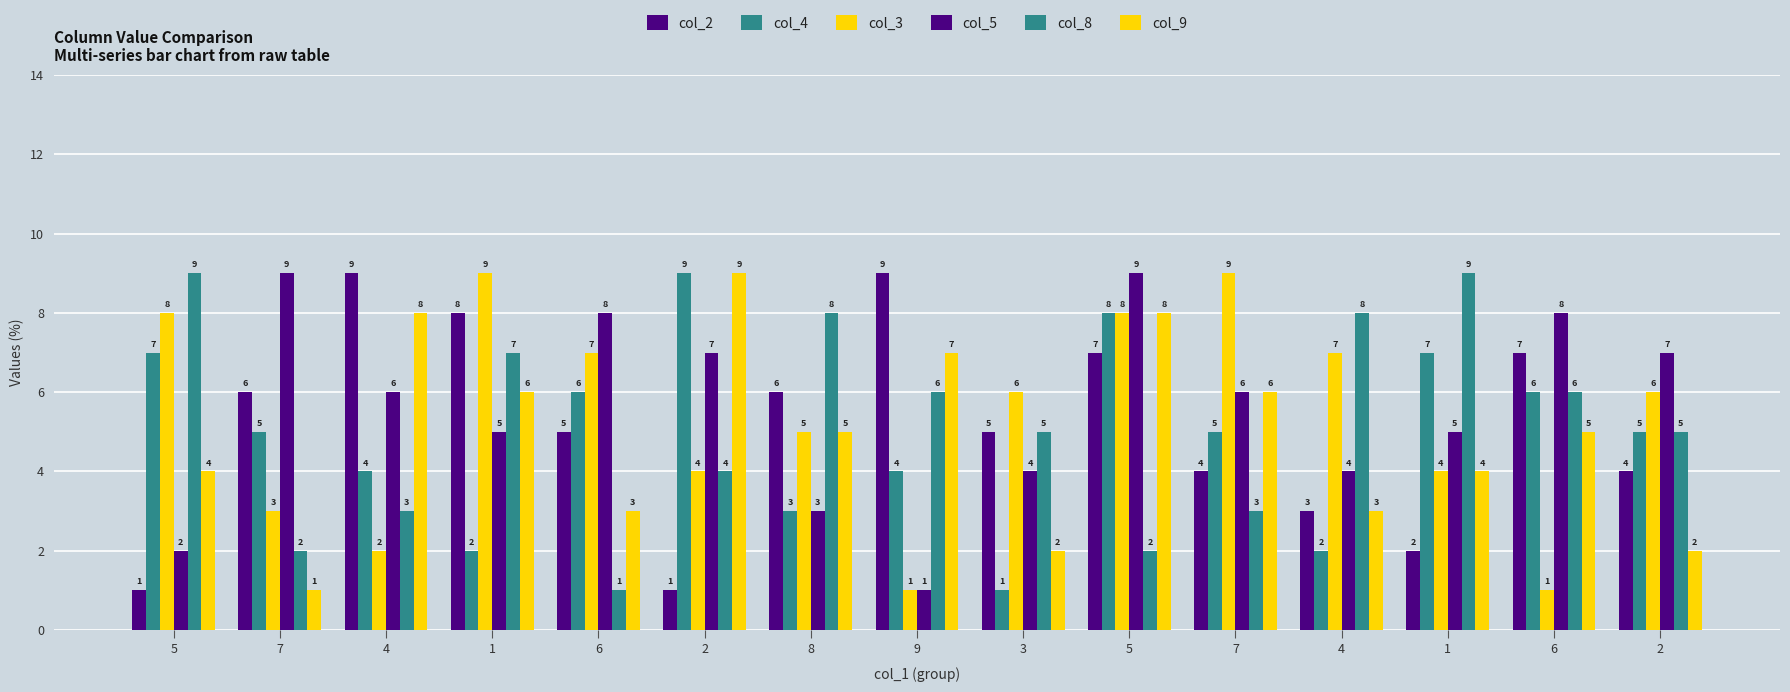

What is the label of the 3rd bar from the left?

4